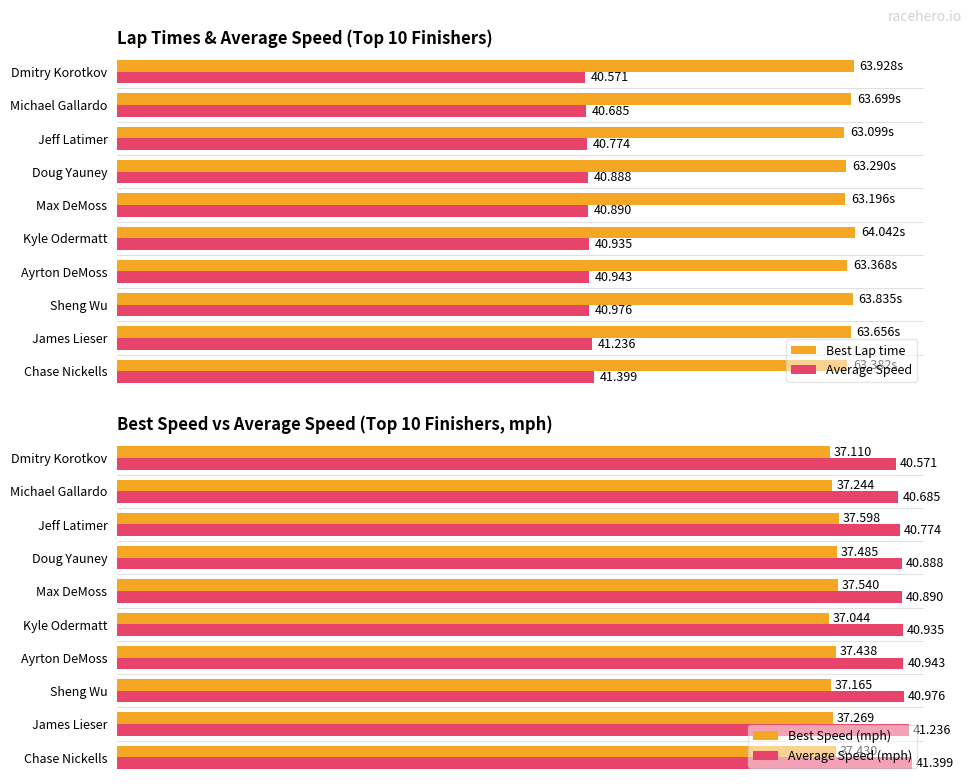

Reading left to right, list all the values displayed in this chart.

Best Lap time: 63.4	63.7	63.8	63.4	64.0	63.2	63.3	63.1	63.7	63.9
Average Speed: 41.4	41.2	41.0	40.9	40.9	40.9	40.9	40.8	40.7	40.6
Best Speed (mph): 37.4	37.3	37.2	37.4	37.0	37.5	37.5	37.6	37.2	37.1
Average Speed (mph): 41.4	41.2	41.0	40.9	40.9	40.9	40.9	40.8	40.7	40.6